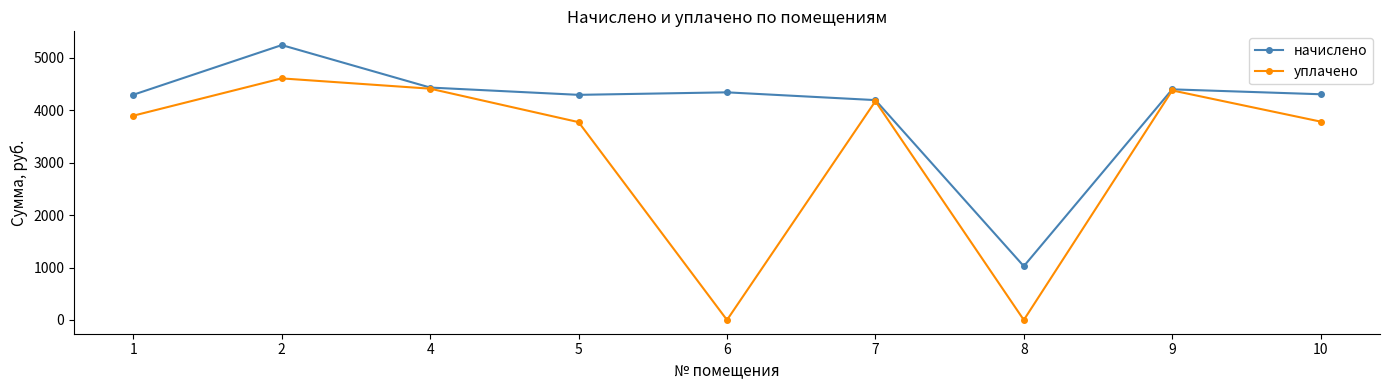

What is the value of the начислено point at the 9th from the left?

4302.4